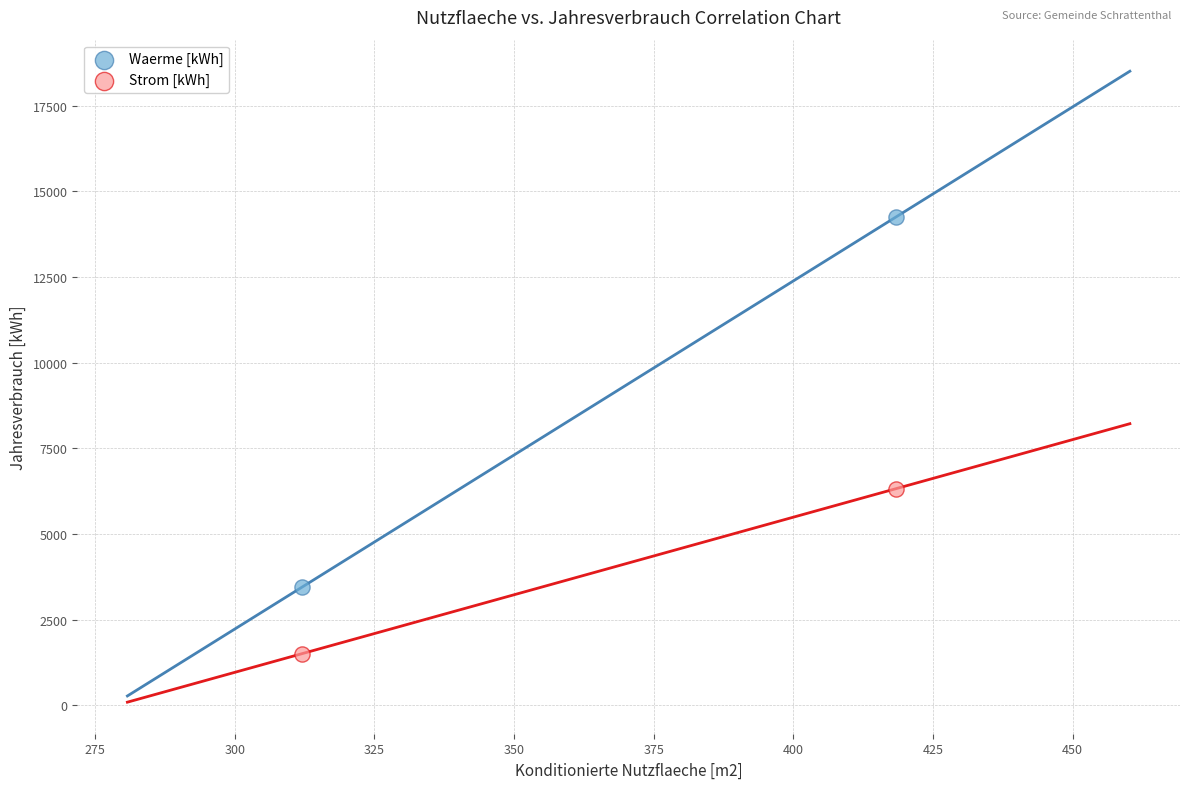

Across all data points, what is the average Y value?

6379.9